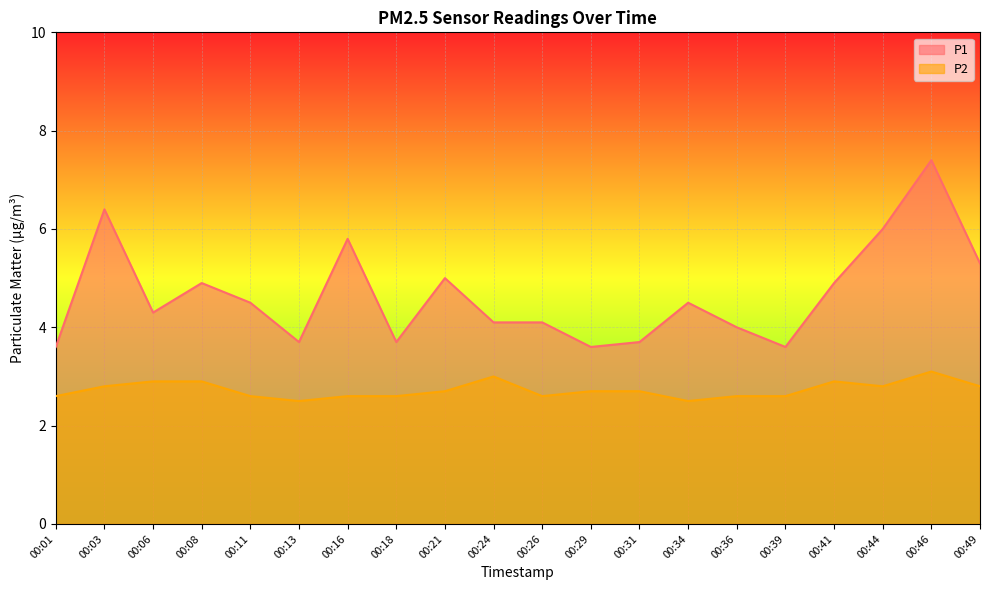

What is the total value across all series at 00:39?

6.2